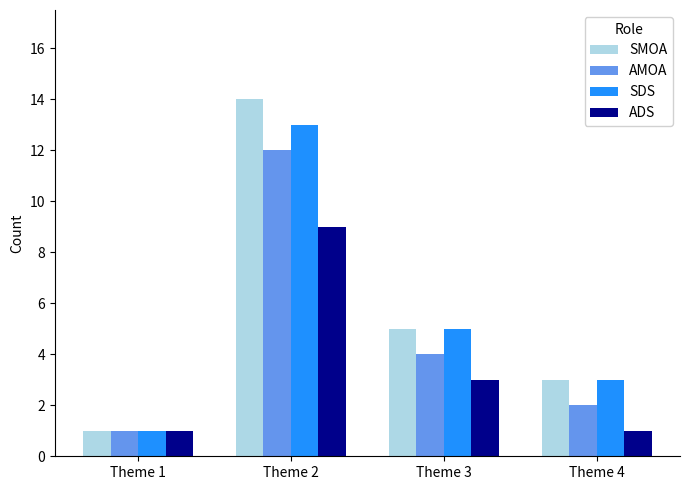

What is the difference between the maximum and second lowest values in the SMOA series?

11